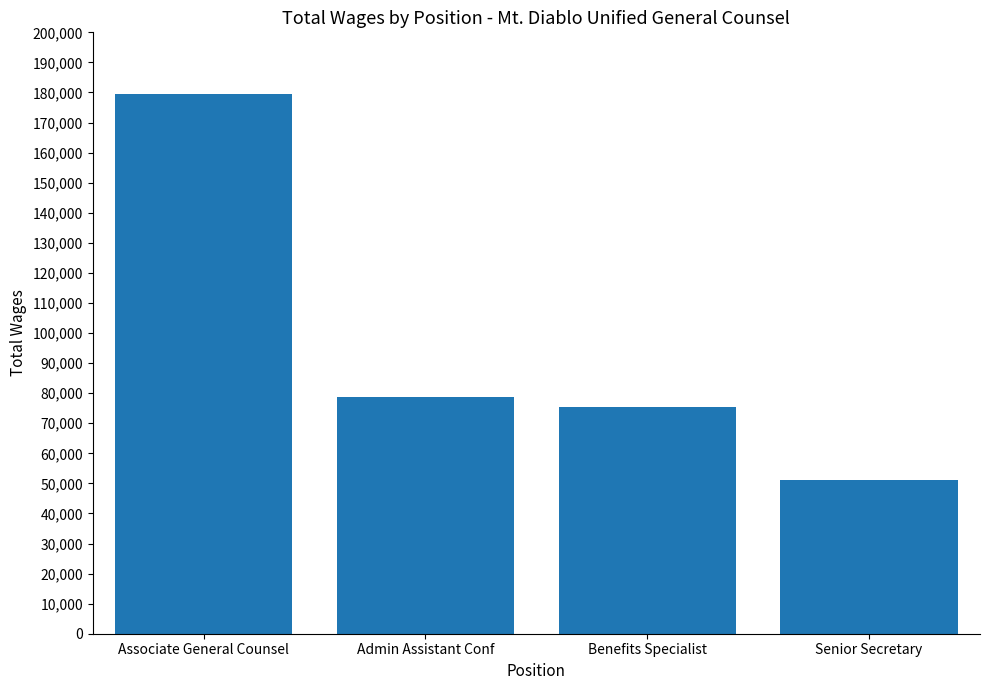

At which label is the value closest to 115366?

Admin Assistant Conf